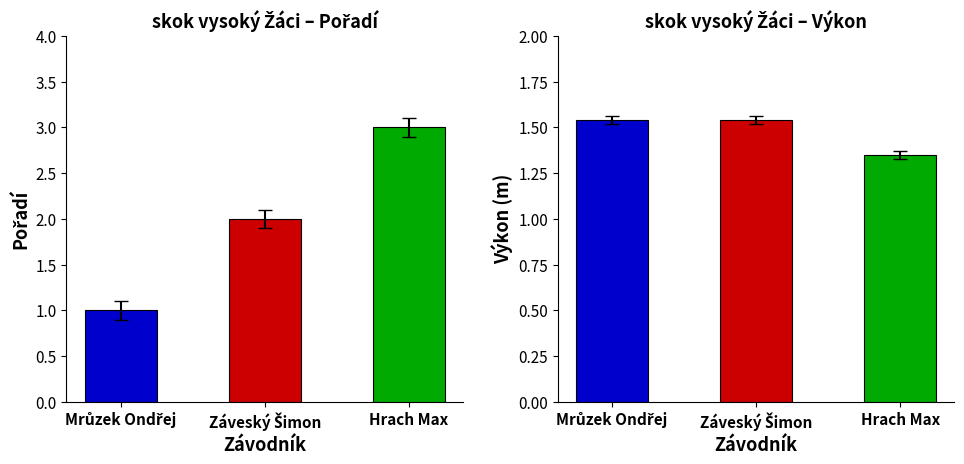

What is the difference between the Pořadí values at Záveský Šimon and Hrach Max?

1.0